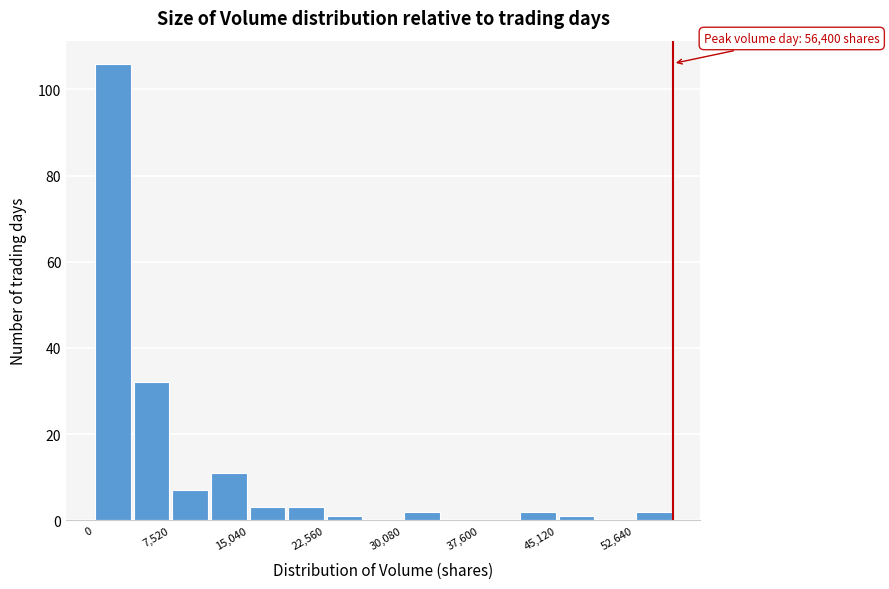

Read against the x-axis, roughly where is the centre of the tallest bar?

2000